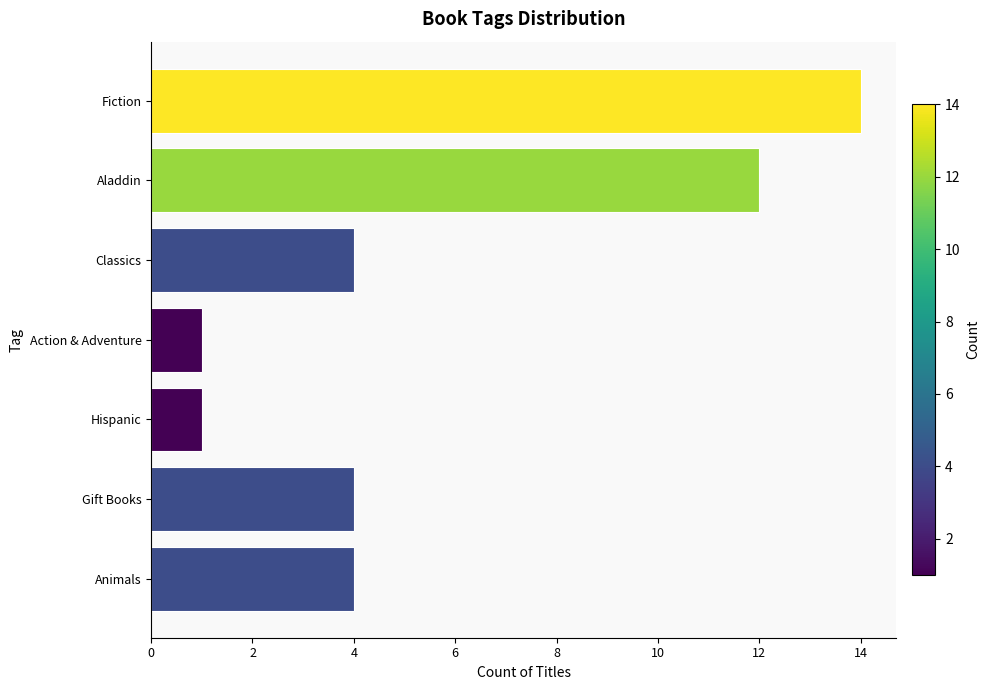

What is the sum of the values at Fiction and Action & Adventure?

15